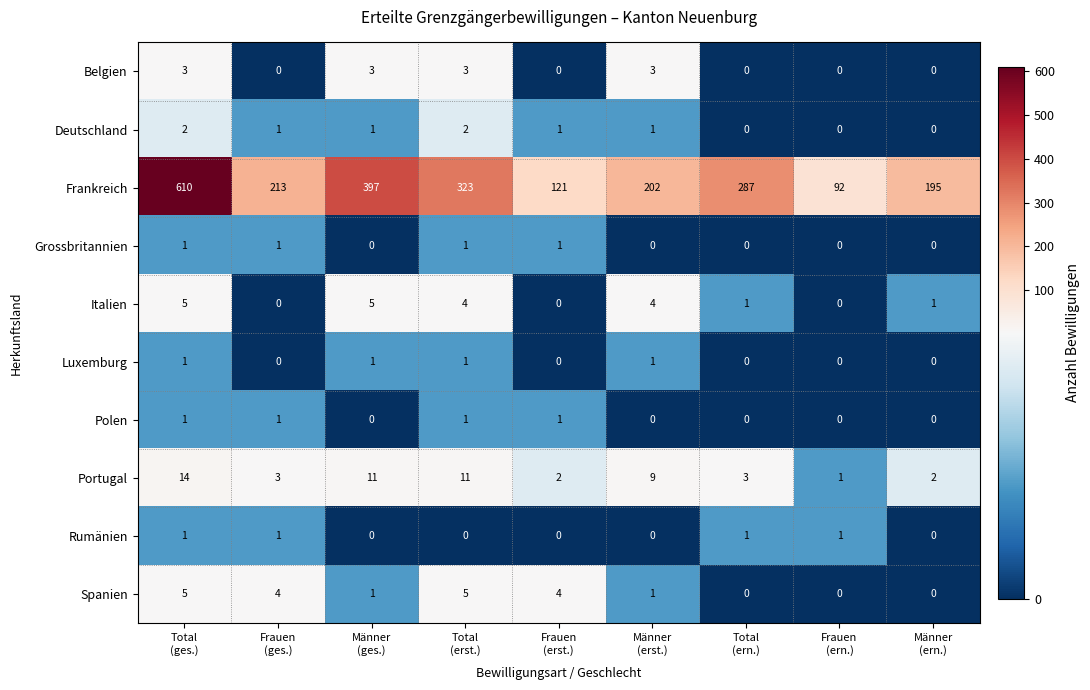

What is the sum of all Polen values?

4